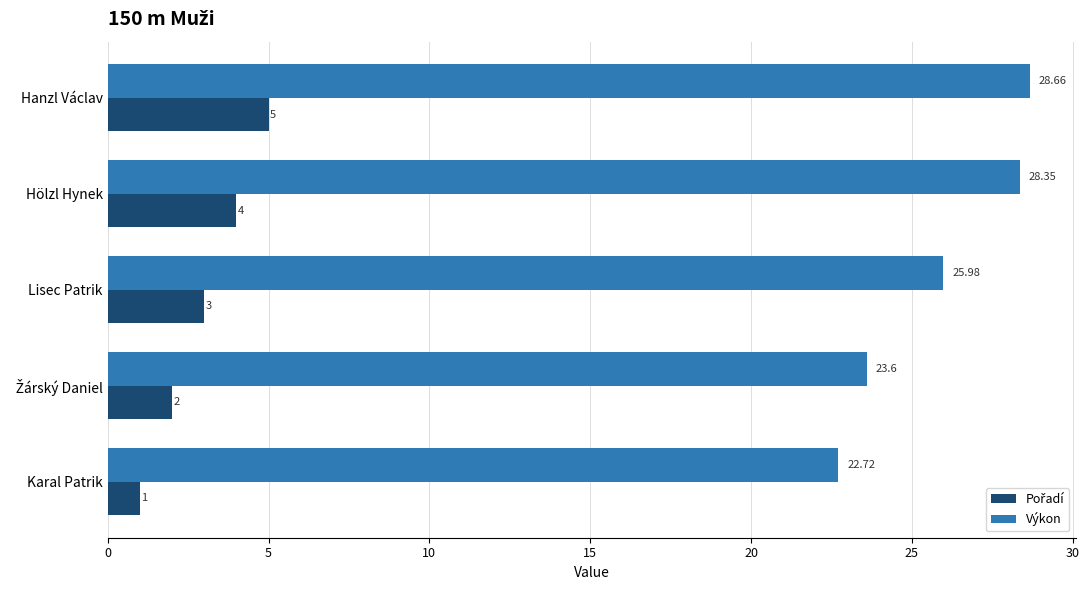

Which series changed the most between Lisec Patrik and Hanzl Václav?

Výkon